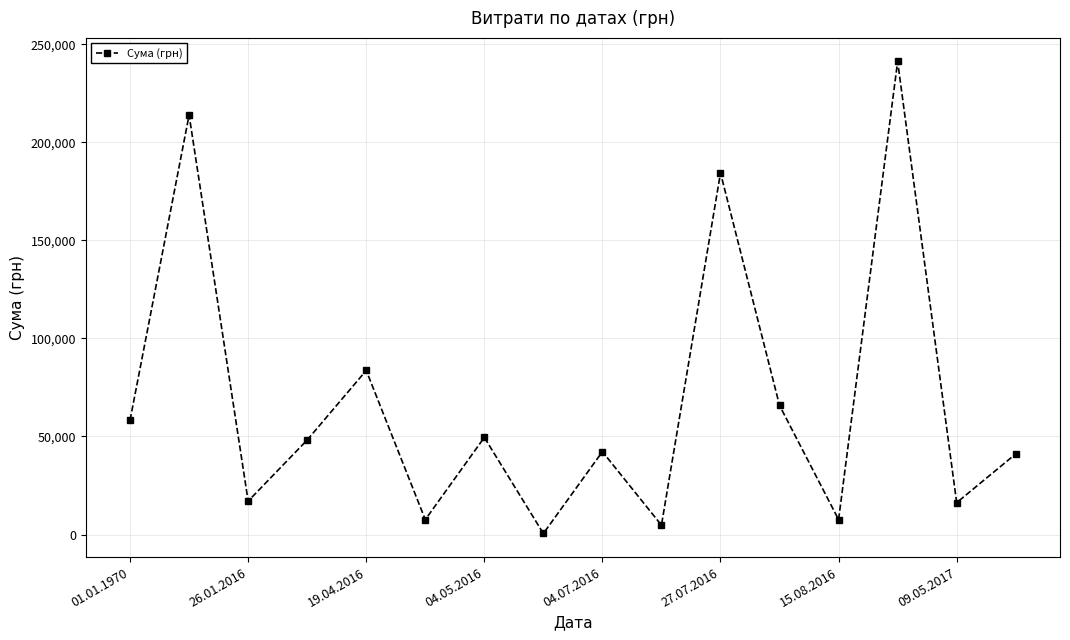

What is the greatest value displayed?

241258.0